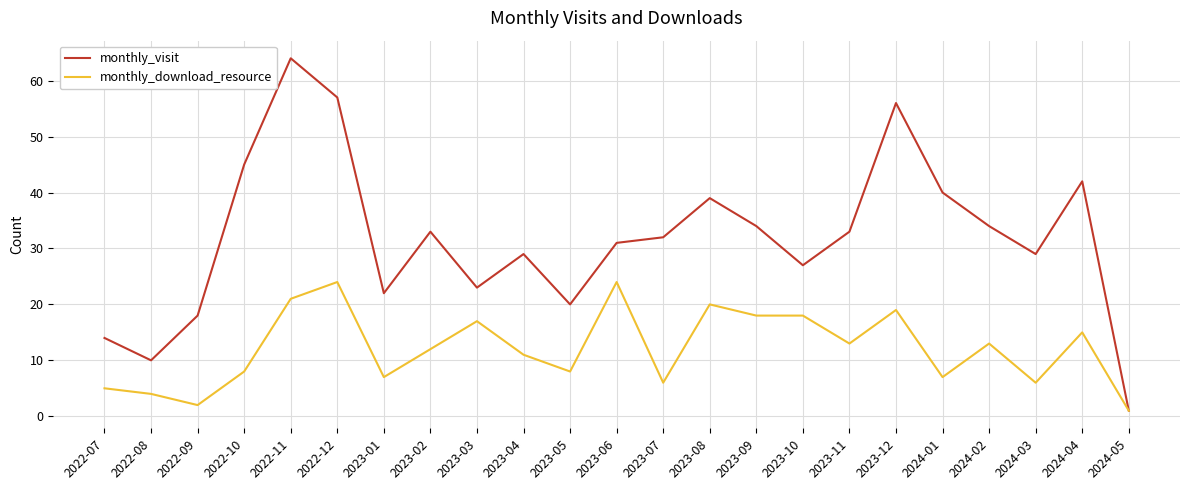

True or false: monthly_download_resource has a value of 1 at 2022-08.

False